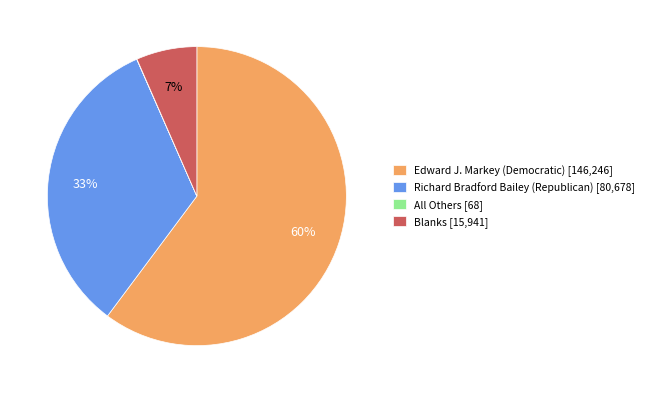

Approximately how many times larger is the value at Blanks compared to Edward J. Markey (Democratic)?

0.1